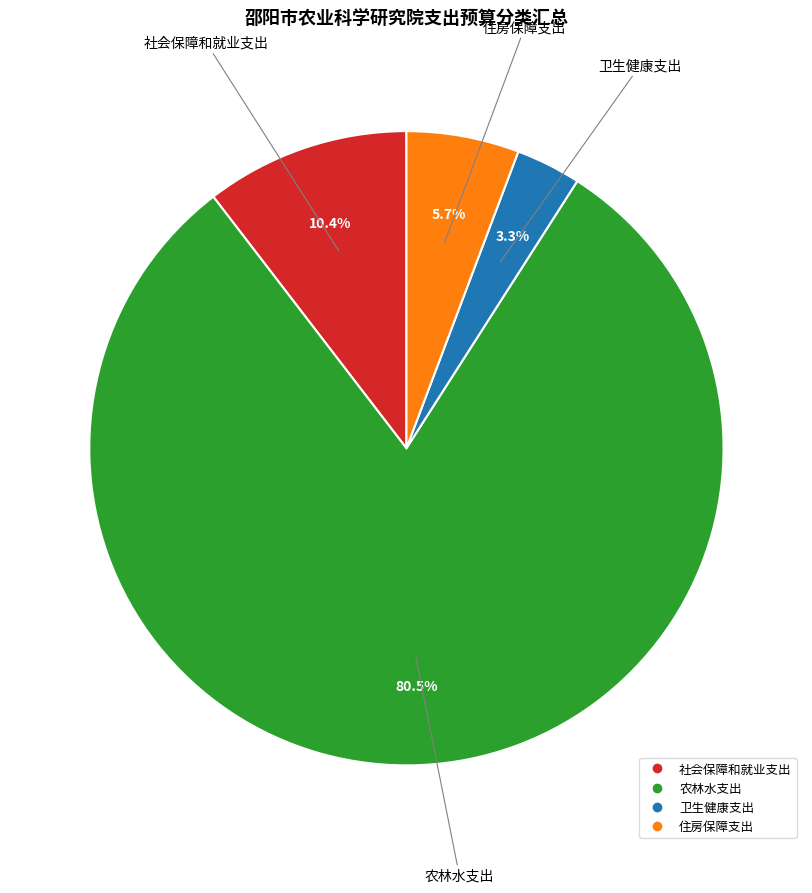

How much of the chart is everything except 社会保障和就业支出?

89.6%